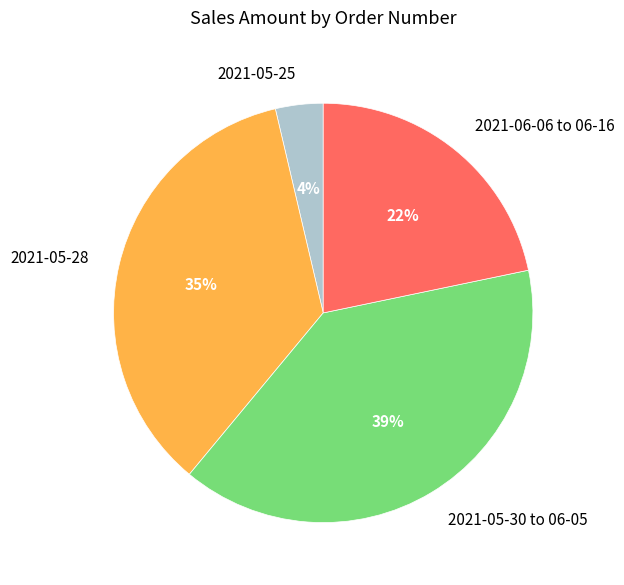

The 2021-05-30 to 06-05 slice represents 39% of the pie. True or false?

True